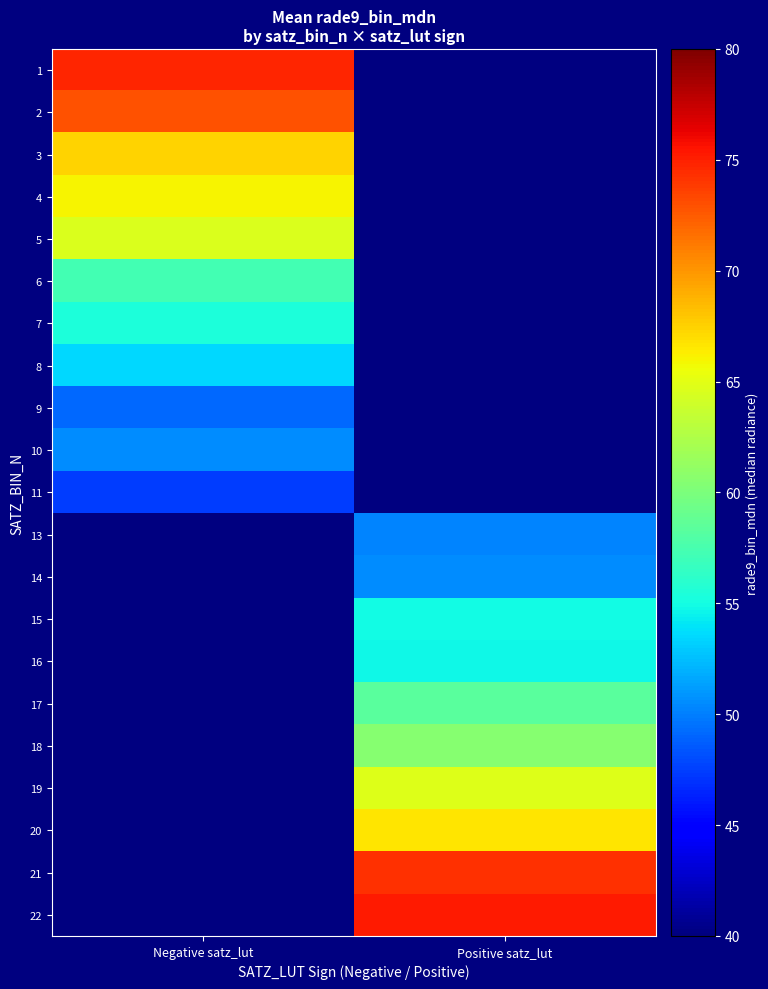

Between Positive satz_lut and Negative satz_lut, which is larger?

Negative satz_lut